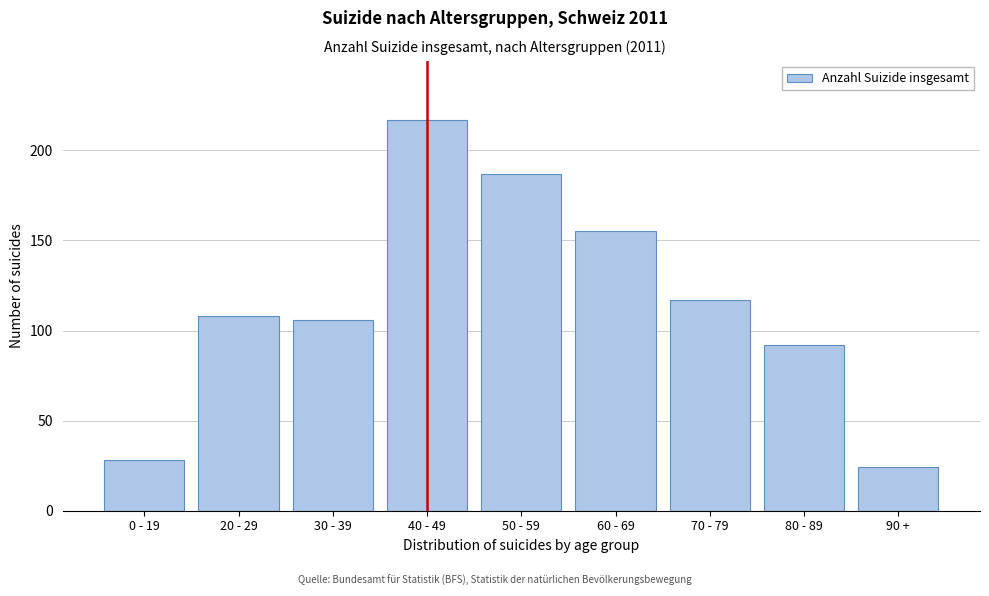

Reading right to left, extract all data points from this chart.

90 +=24	80 - 89=92	70 - 79=117	60 - 69=155	50 - 59=187	40 - 49=217	30 - 39=106	20 - 29=108	0 - 19=28